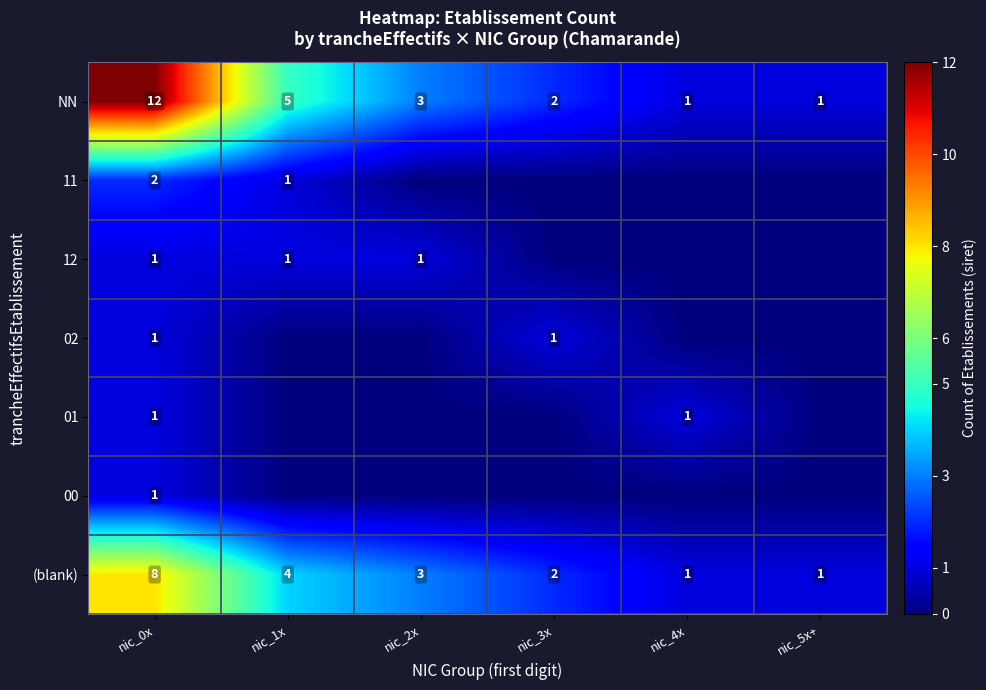

The value of 11 at nic_0x is 1. True or false?

False